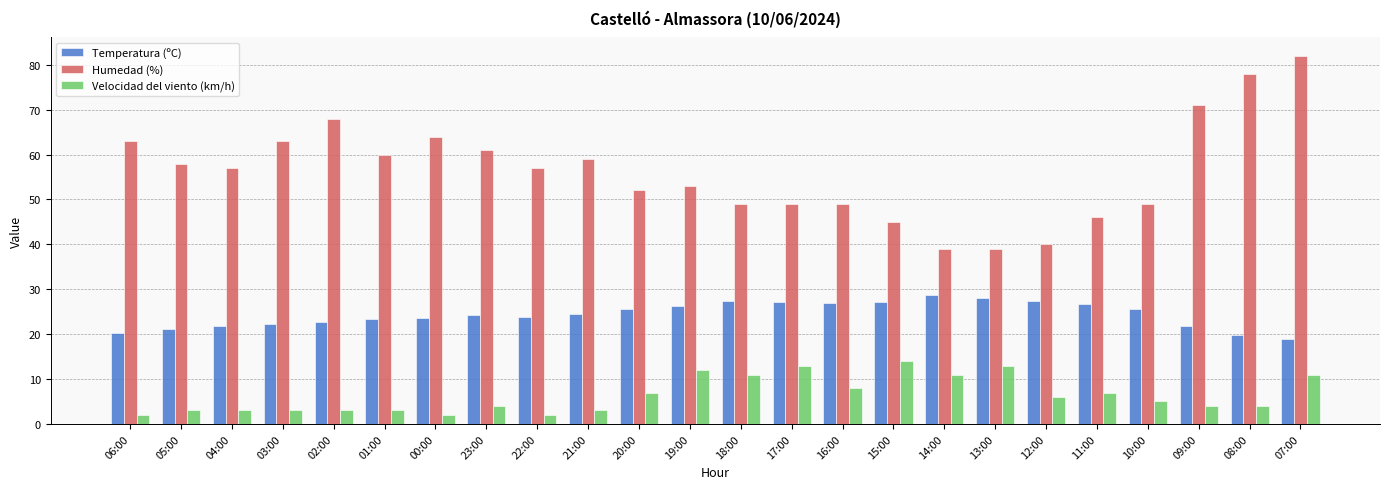

Is the value of Velocidad del viento (km/h) at 16:00 greater than the value of Humedad (%) at 13:00?

No